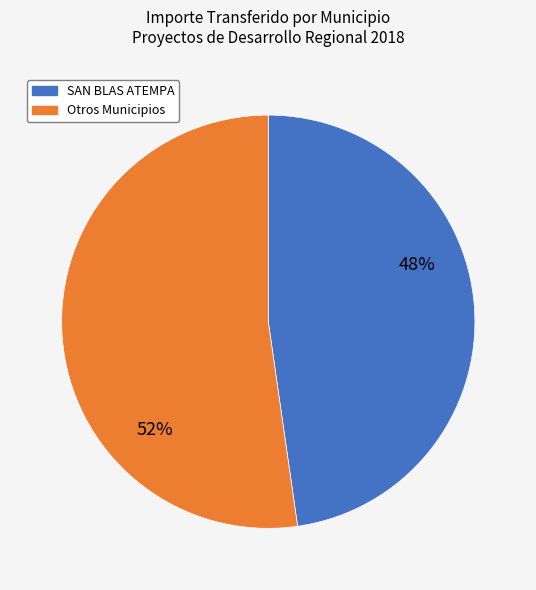

Is there a majority slice in this chart?

Yes